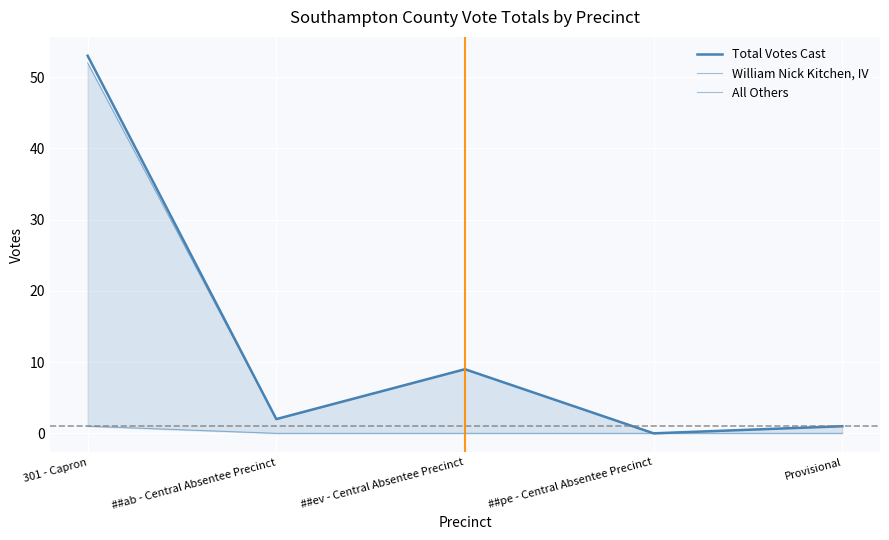

True or false: Total Votes Cast has a value of 23 at ##pe - Central Absentee Precinct.

False